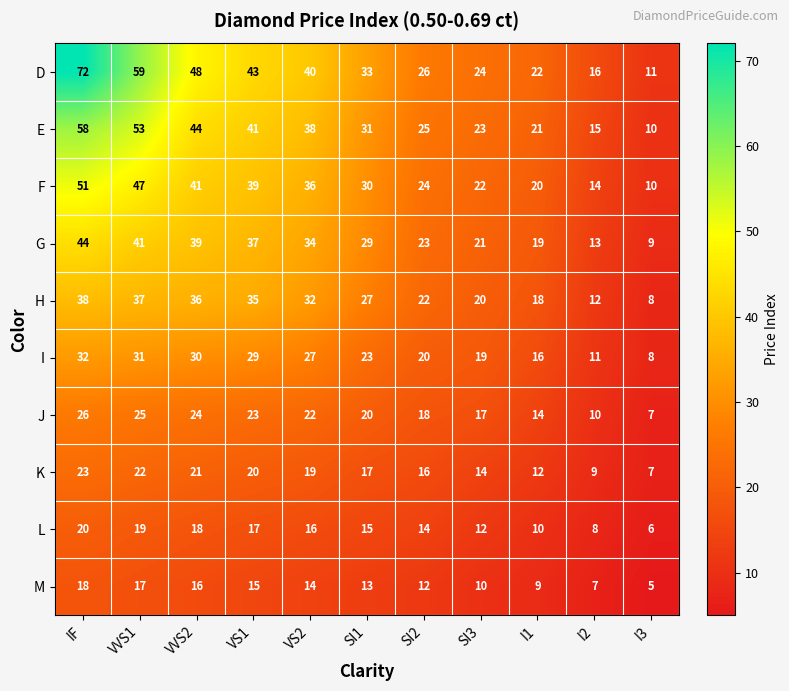

Which series has the widest spread of values?

D